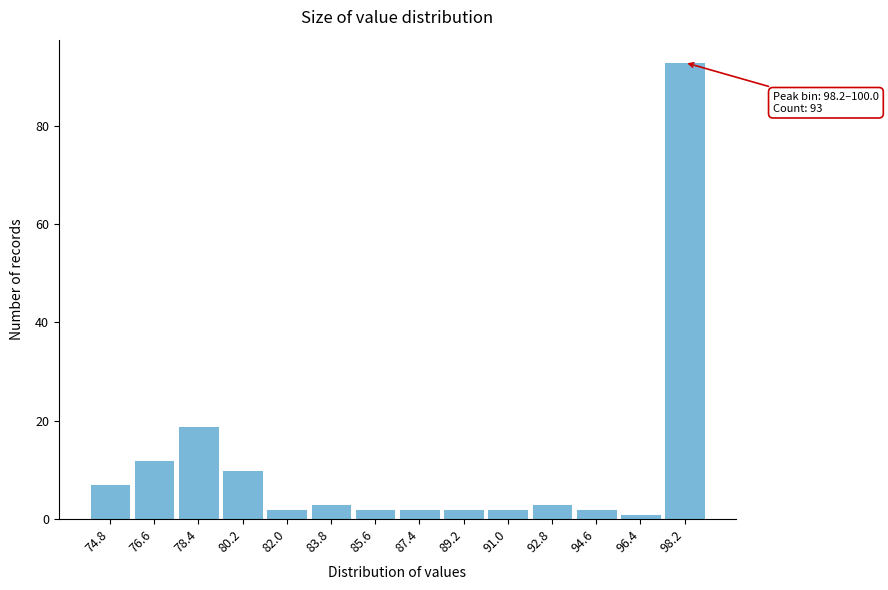

Reading right to left, transcribe all the data shown in this chart.

93	1	2	3	2	2	2	2	3	2	10	19	12	7